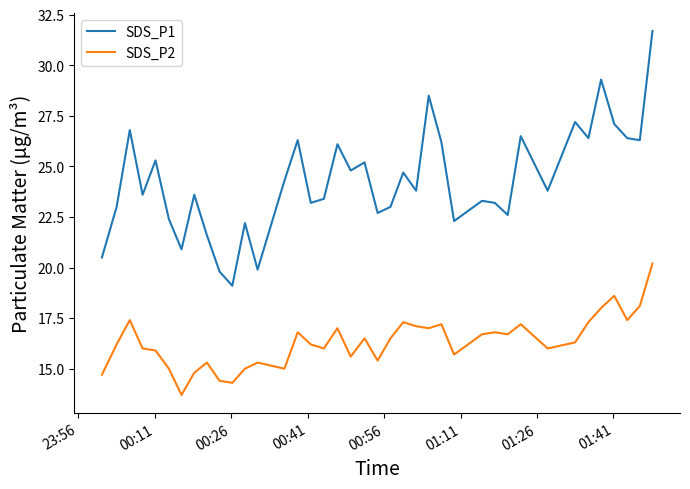

How many series are shown in this chart?

2